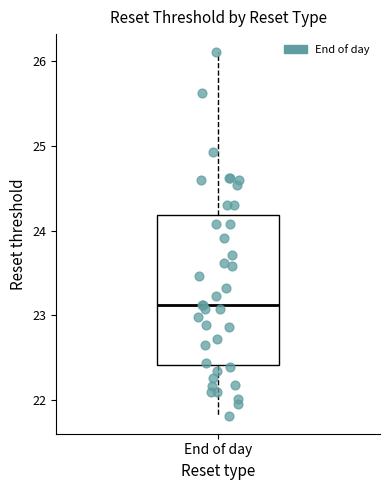

Read this box plot against the y-axis: the position of the median line, the range covered by the box, and the ends of both whiskers. The values are not printed on the chart, so give them approximately, as read against the axis.

median 23.1, box 22.4 to 24.2, whiskers 21.8 to 26.1